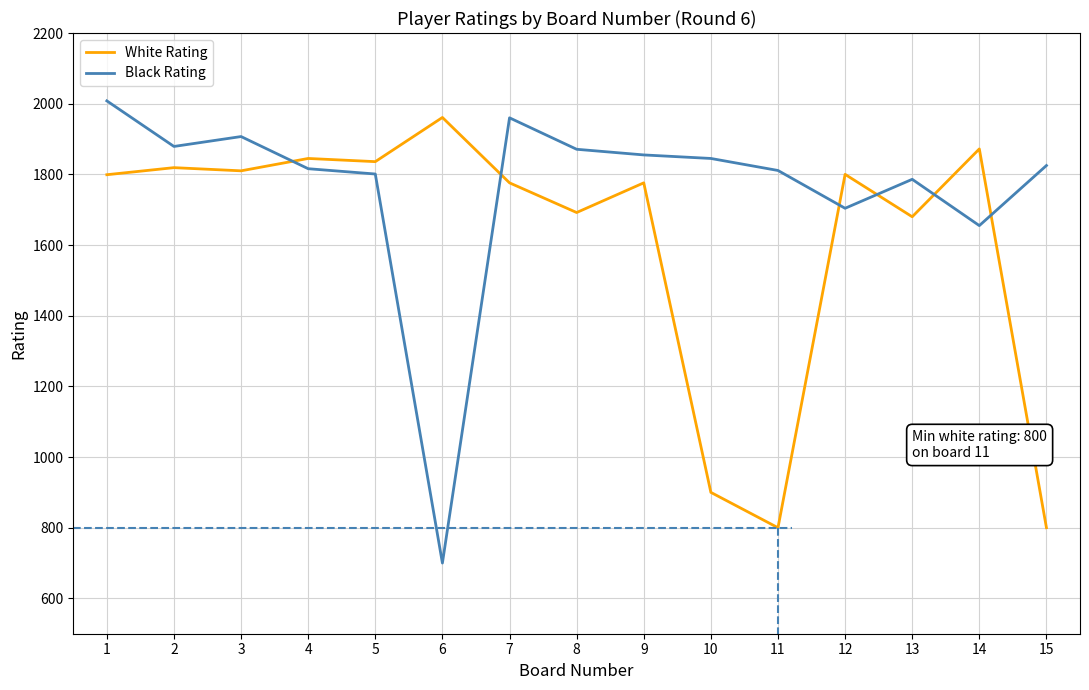

True or false: White Rating and Black Rating intersect in this chart.

True